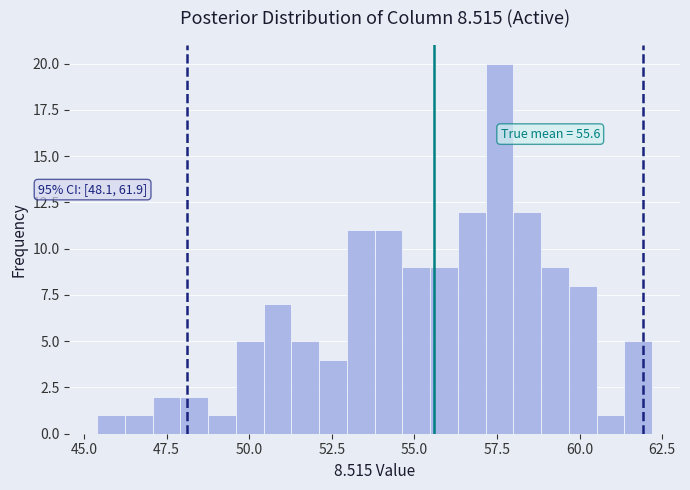

Read against the x-axis, roughly where is the centre of the tallest bar?

57.5